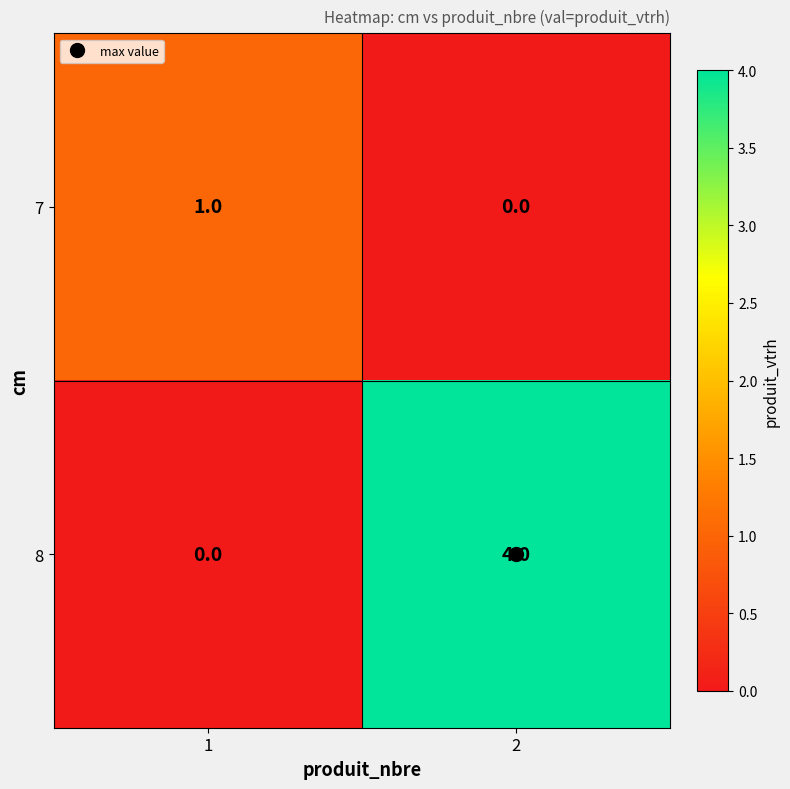

At 1, list the series in order from largest to smallest.

7, 8